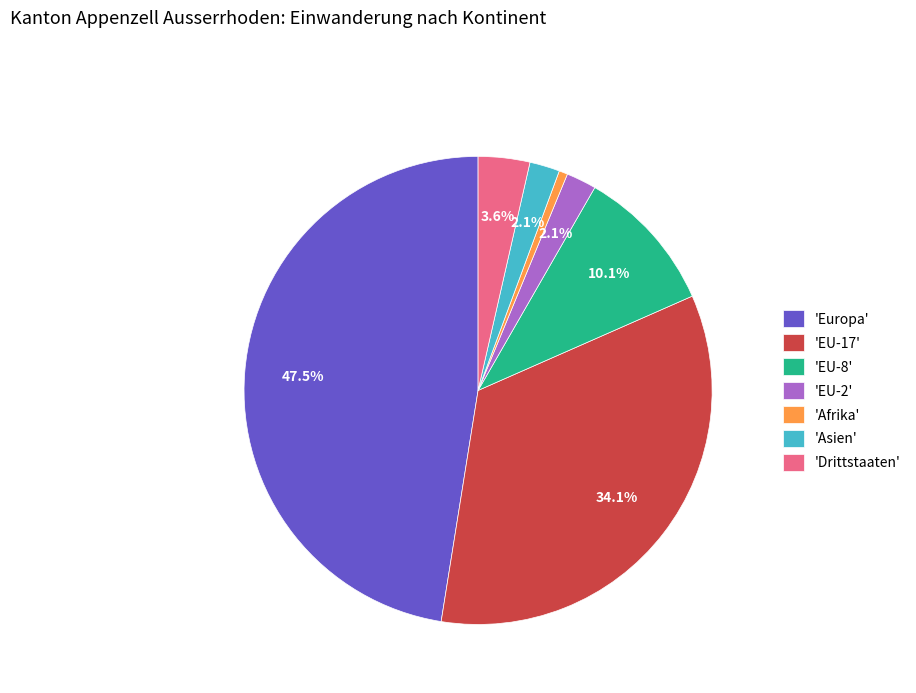

Between 'Asien' and 'EU-17', which is larger?

'EU-17'